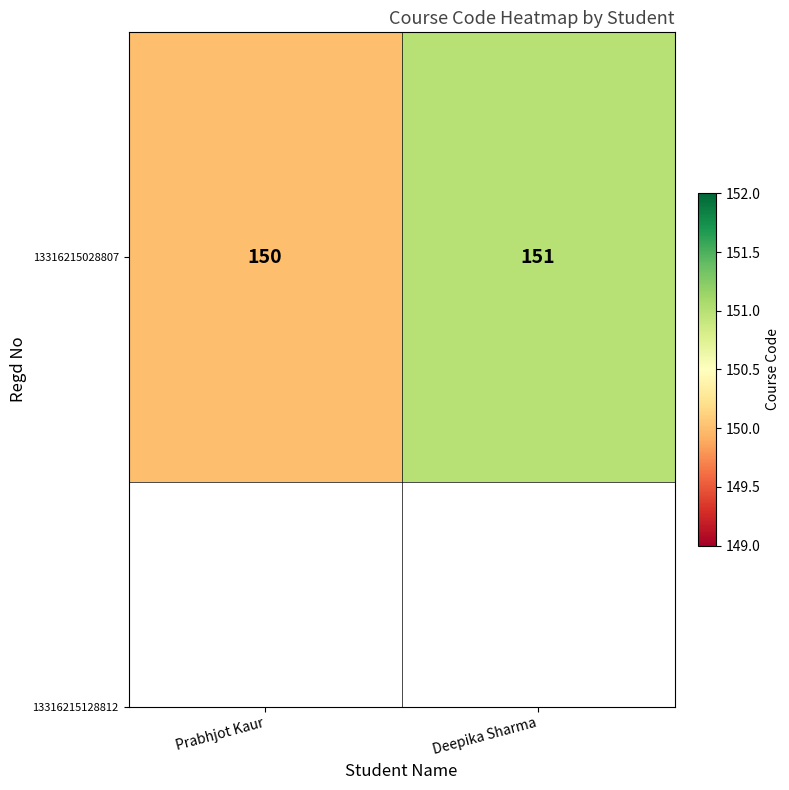

Reading left to right, extract all data points from this chart.

Prabhjot Kaur=150	Deepika Sharma=151